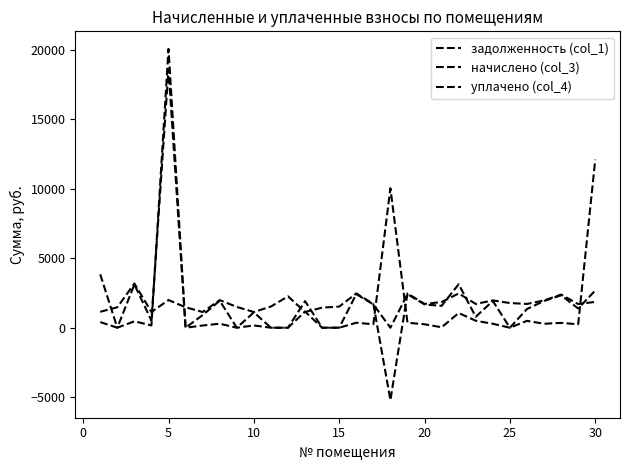

Reading left to right, transcribe all the data shown in this chart.

задолженность (col_1): 3845.8	0.0	462.5	164.4	20076.2	0.0	159.7	289.2	0.0	164.4	0.0	0.0	1162.2	0.0	0.0	358.9	248.9	10039.2	358.9	248.9	32.5	1060.0	502.1	285.8	0.0	496.1	285.8	346.9	247.8	12100.8
начислено (col_3): 1146.6	1474.2	3182.4	1131.0	1992.9	1474.2	1131.0	1989.0	1497.6	1131.0	1524.9	2262.0	1131.0	1446.9	1521.0	2468.7	1712.1	-5215.5	2468.7	1712.1	1848.6	2468.7	1712.1	1965.6	1778.4	1712.1	1965.6	2386.4	1704.3	1860.3
уплачено (col_4): 407.4	0.0	3114.7	514.2	18627.5	0.0	910.8	1946.7	0.0	1106.9	0.0	0.0	1916.3	0.0	0.0	2416.2	1679.2	0.0	2416.2	1675.7	1576.7	3134.0	787.4	1926.8	0.0	1347.8	1923.8	2335.7	1384.0	2680.2